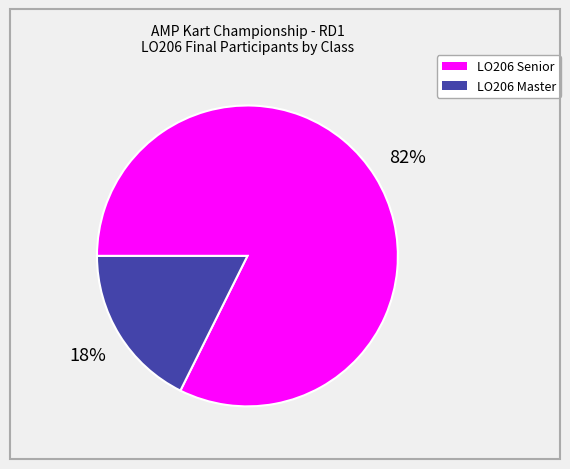

To the nearest percent, what portion does LO206 Master represent?

18%